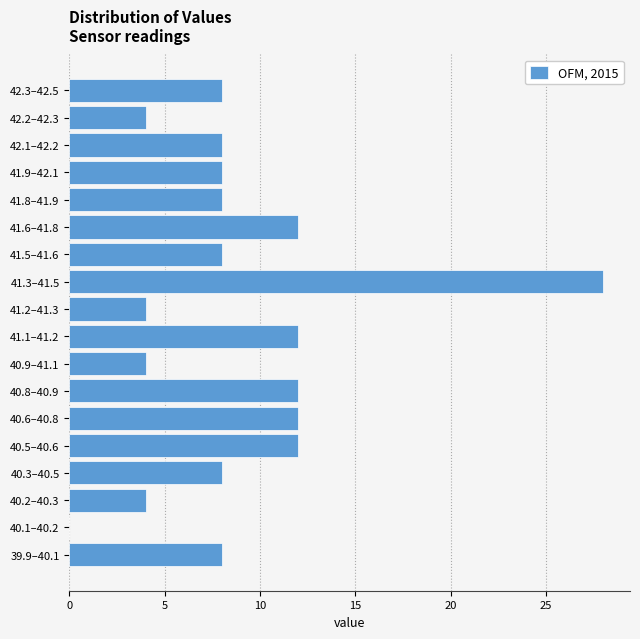

Reading top to bottom, transcribe all the data shown in this chart.

42.3–42.5=8	42.2–42.3=4	42.1–42.2=8	41.9–42.1=8	41.8–41.9=8	41.6–41.8=12	41.5–41.6=8	41.3–41.5=28	41.2–41.3=4	41.1–41.2=12	40.9–41.1=4	40.8–40.9=12	40.6–40.8=12	40.5–40.6=12	40.3–40.5=8	40.2–40.3=4	40.1–40.2=0	39.9–40.1=8